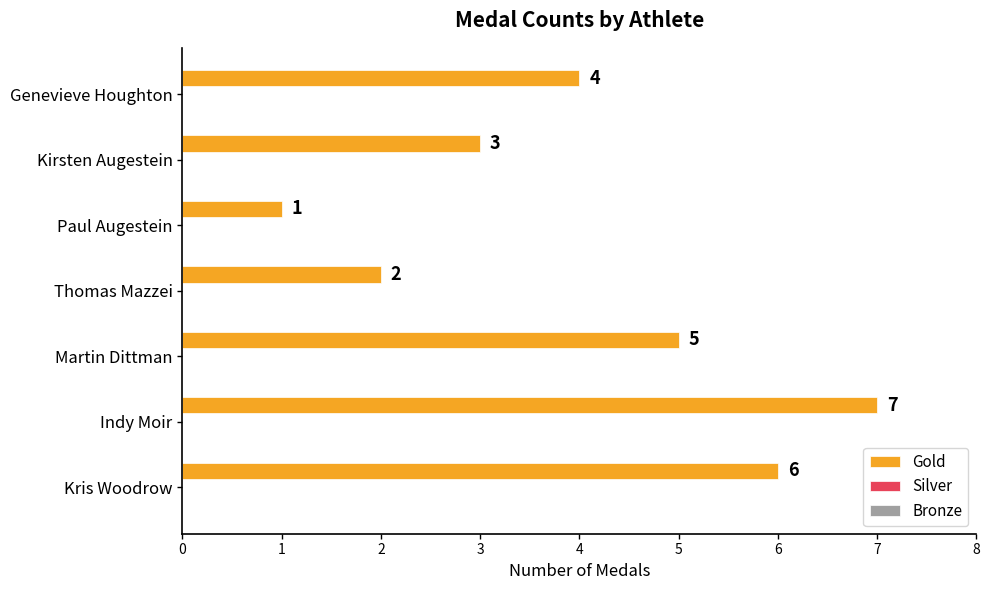

Reading bottom to top, list all the values displayed in this chart.

6	7	5	2	1	3	4